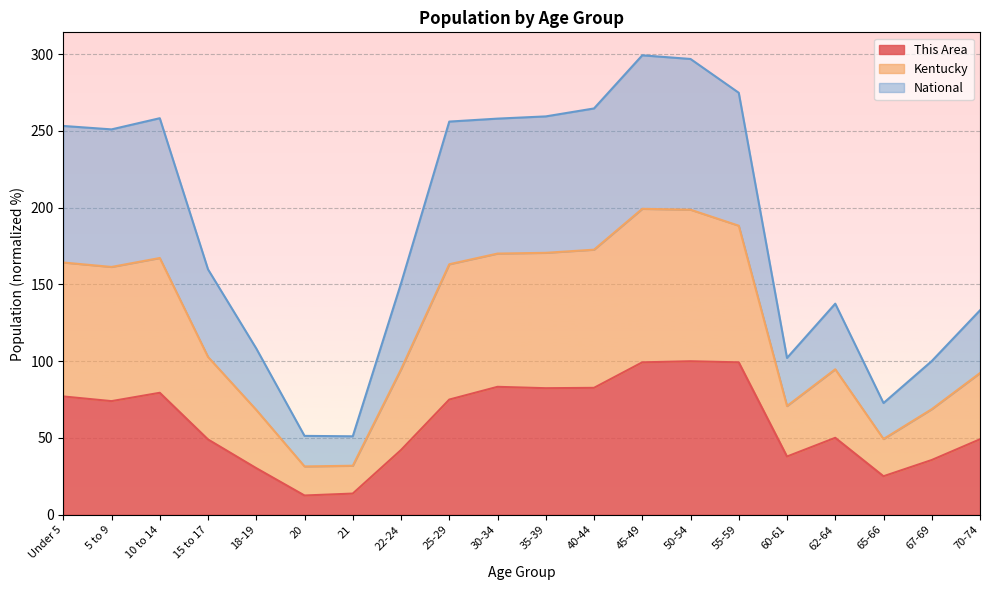

Rank the series by their average value, from highest to lowest.

Kentucky, National, This Area